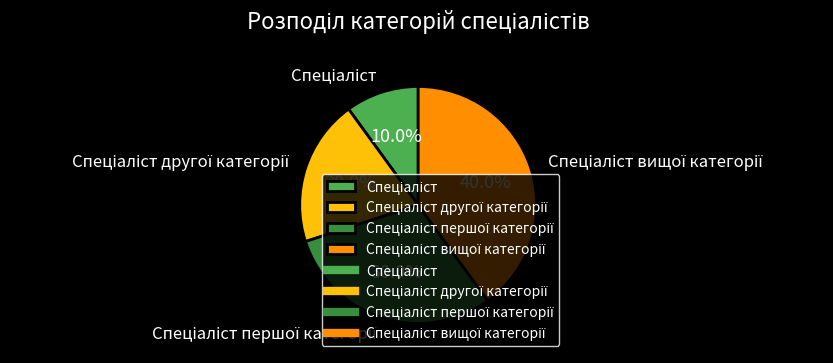

Is there a majority slice in this chart?

No